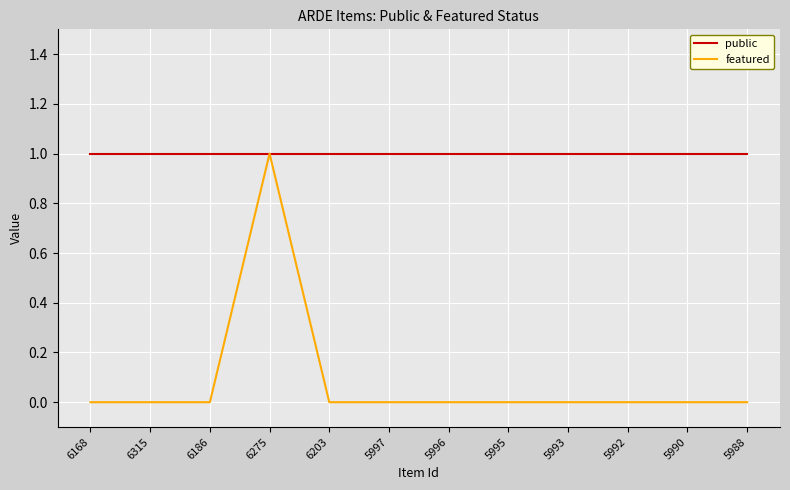

At which label does featured reach its peak?

6275